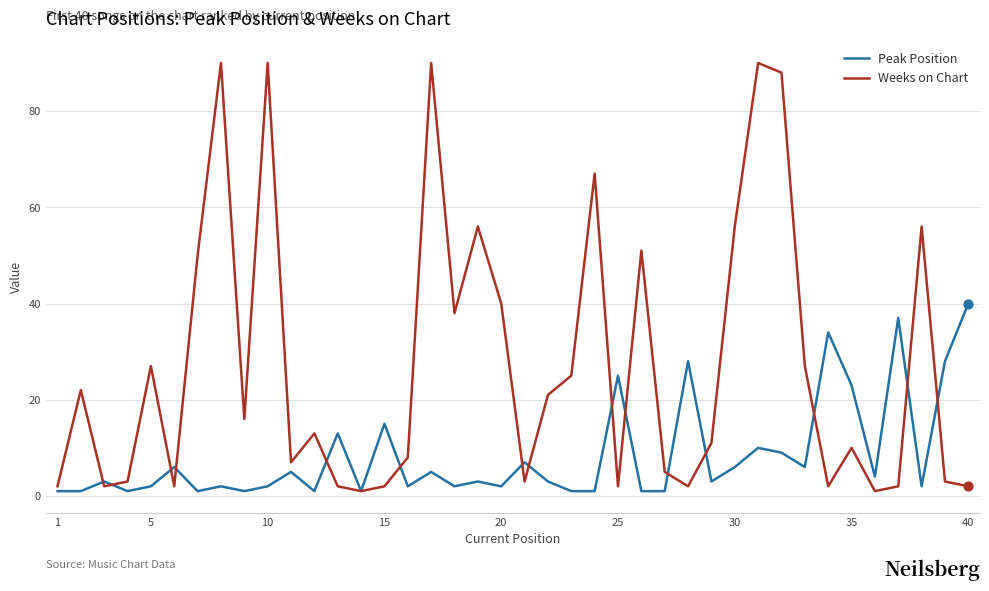

Which series has the largest range (max minus min)?

Weeks on Chart